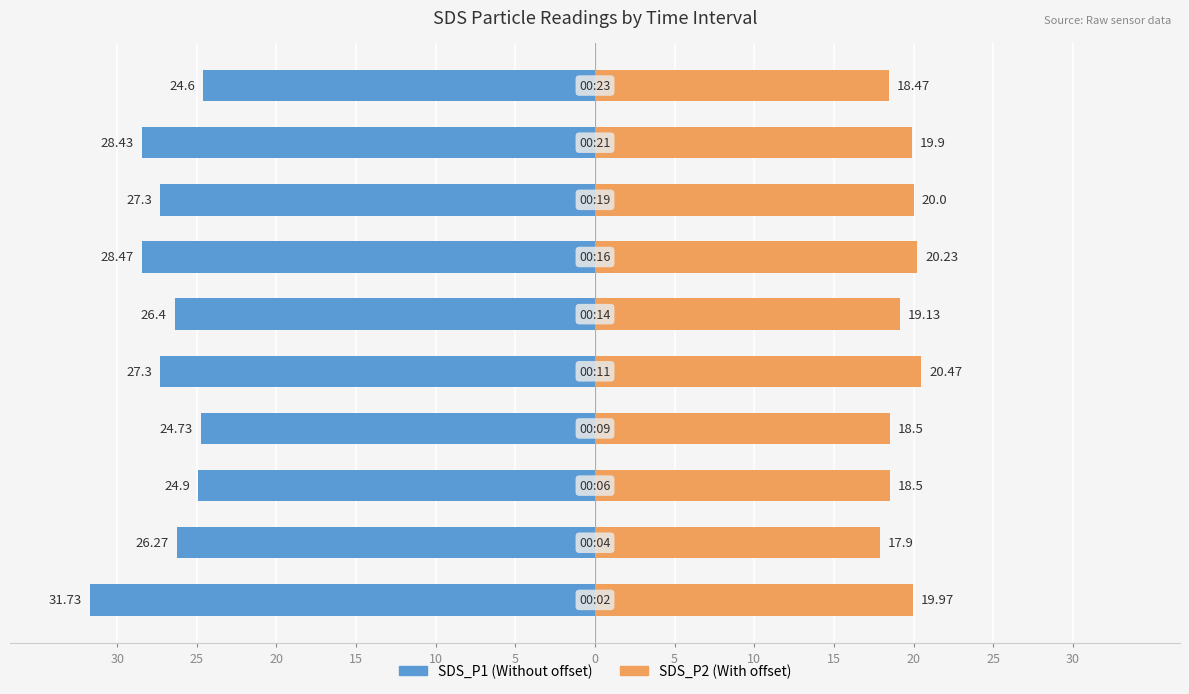

Reading right to left, extract all data points from this chart.

SDS_P1: -24.6	-28.4	-27.3	-28.5	-26.4	-27.3	-24.7	-24.9	-26.3	-31.7
SDS_P2: 18.5	19.9	20.0	20.2	19.1	20.5	18.5	18.5	17.9	20.0